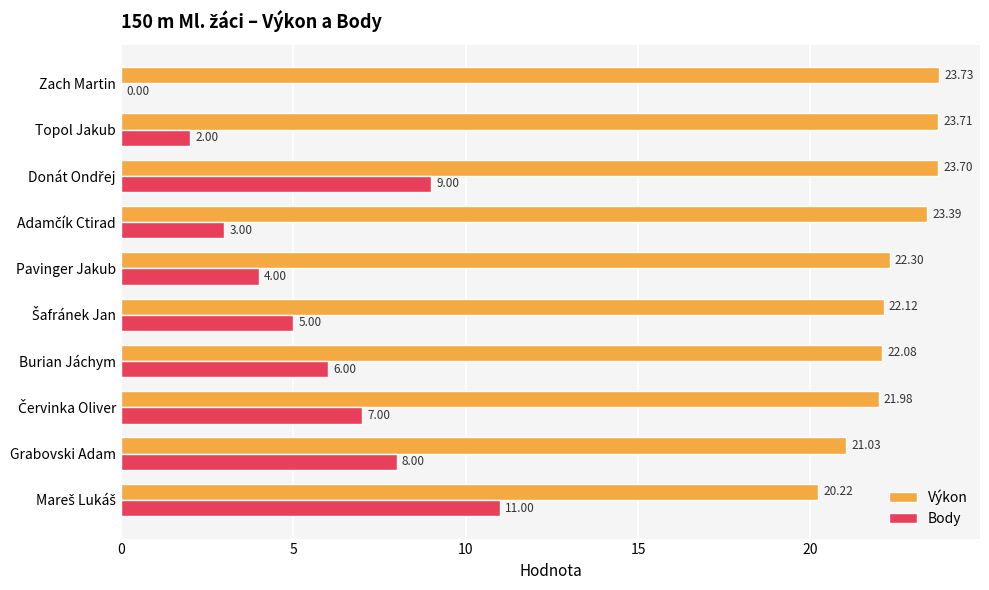

What is the sum of all Výkon values?

224.3